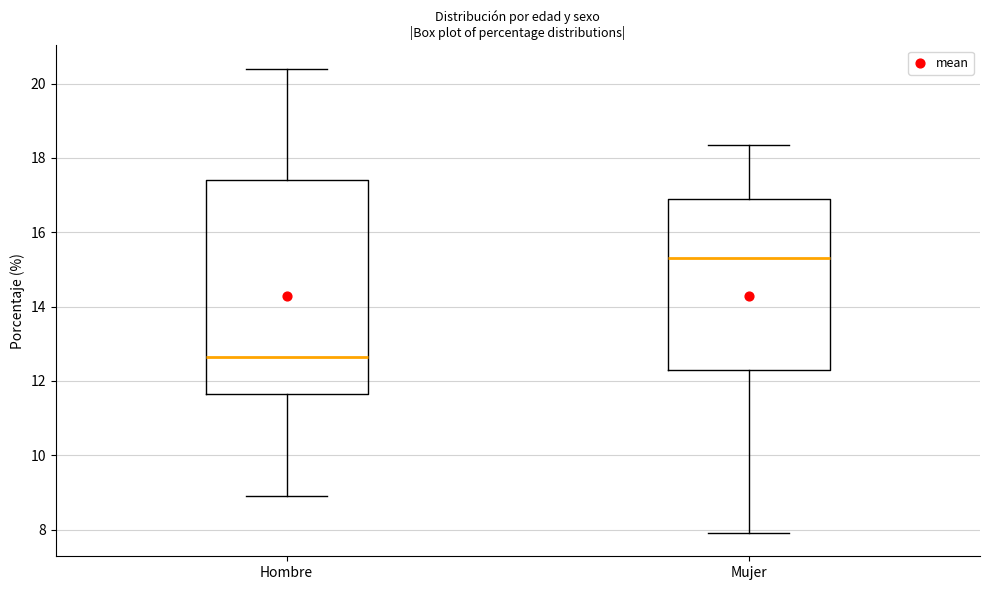

Reading left to right, transcribe this box plot: for each box, give where its median line is, the range the box spans, and where its two whiskers end, as read against the y-axis. The values are not printed on the chart, so give them approximately, as read against the axis.

Hombre: median 12.6, box 11.6 to 17.4, whiskers 8.8 to 20.4
Mujer: median 15.4, box 12.4 to 17.0, whiskers 8.0 to 18.4